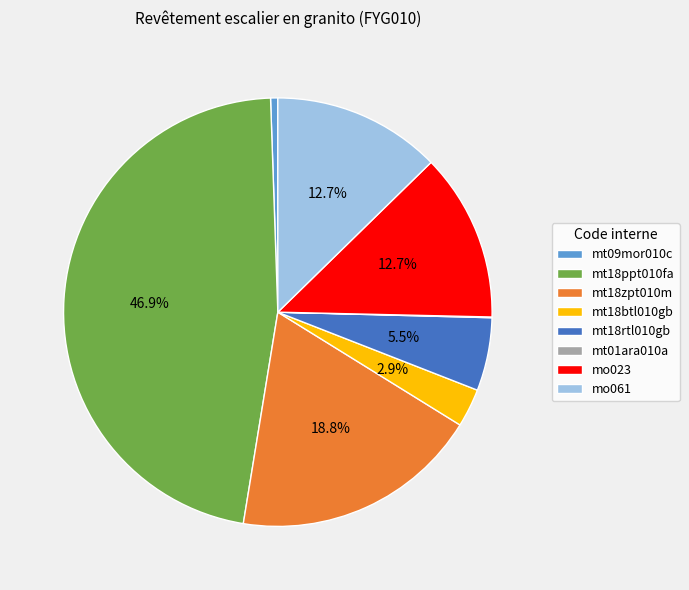

To the nearest percent, what percentage of the pie is mt18ppt010fa?

47%